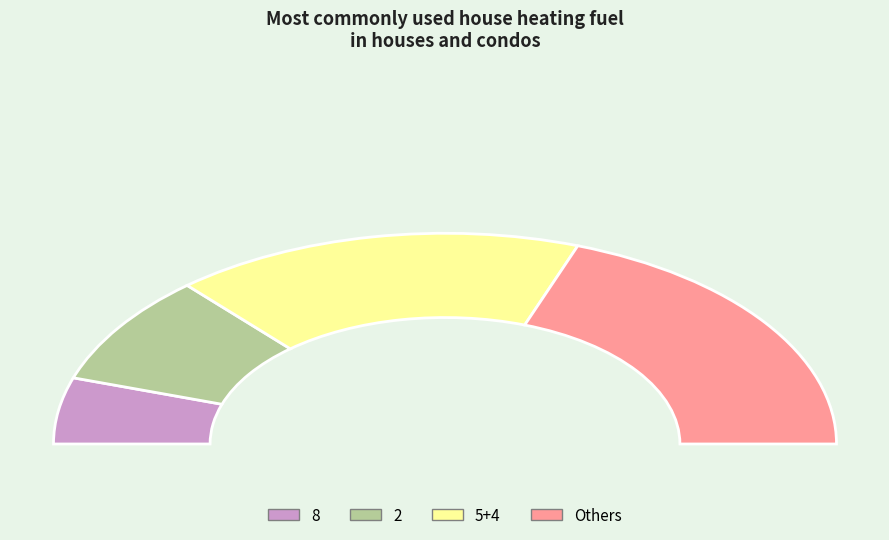

Is the sum of 9 and 8 greater than half?

No